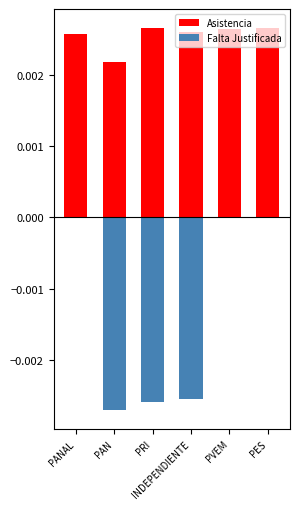

How many groups of bars are there?

6